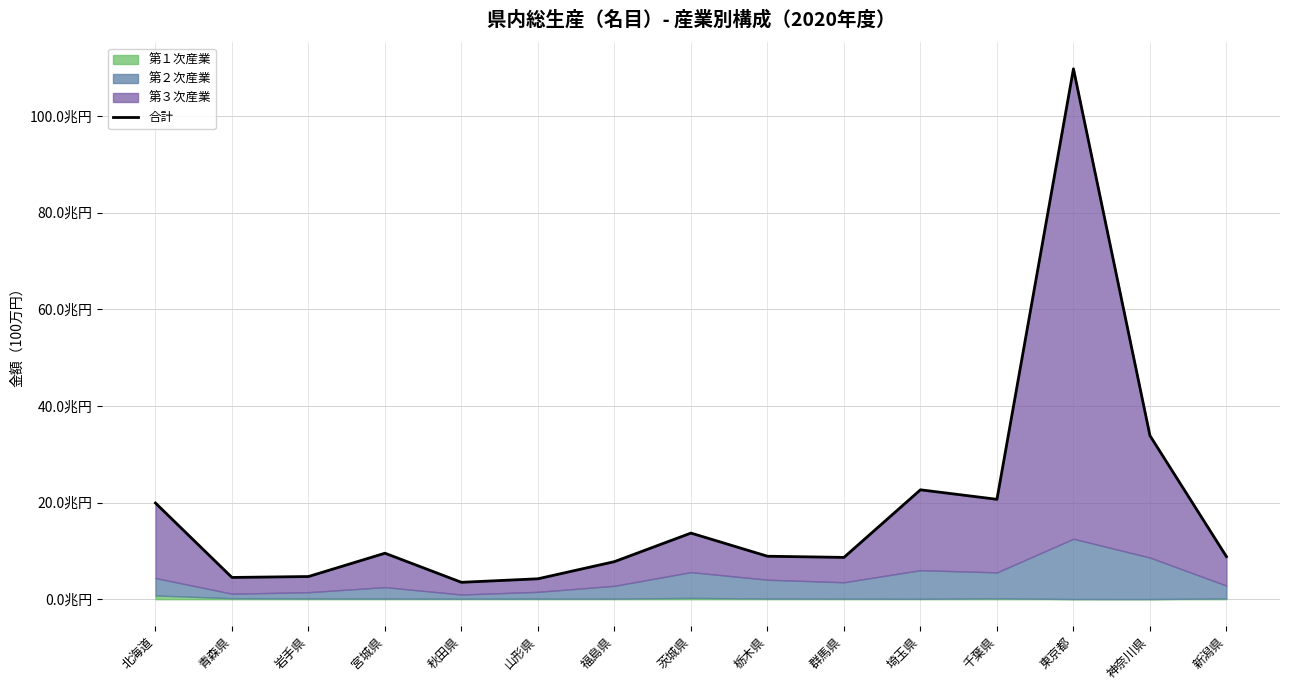

The value at 群馬県 is 13081242. True or false?

False